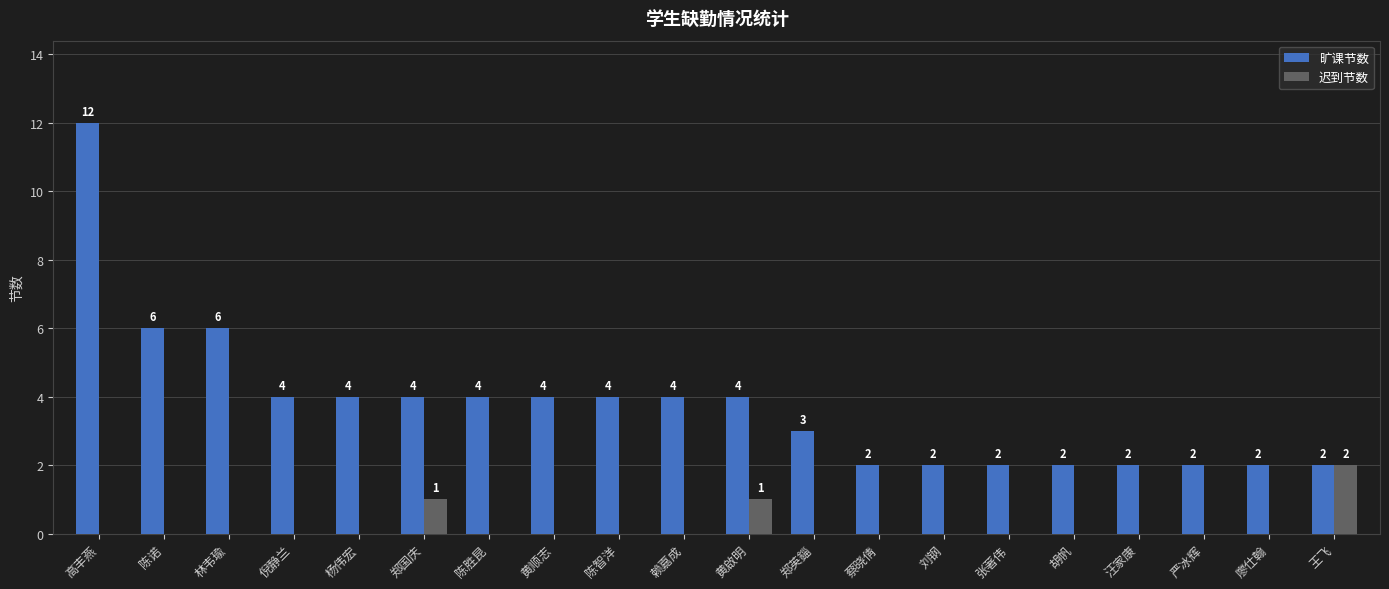

What are all the series names shown in the legend?

旷课节数, 迟到节数